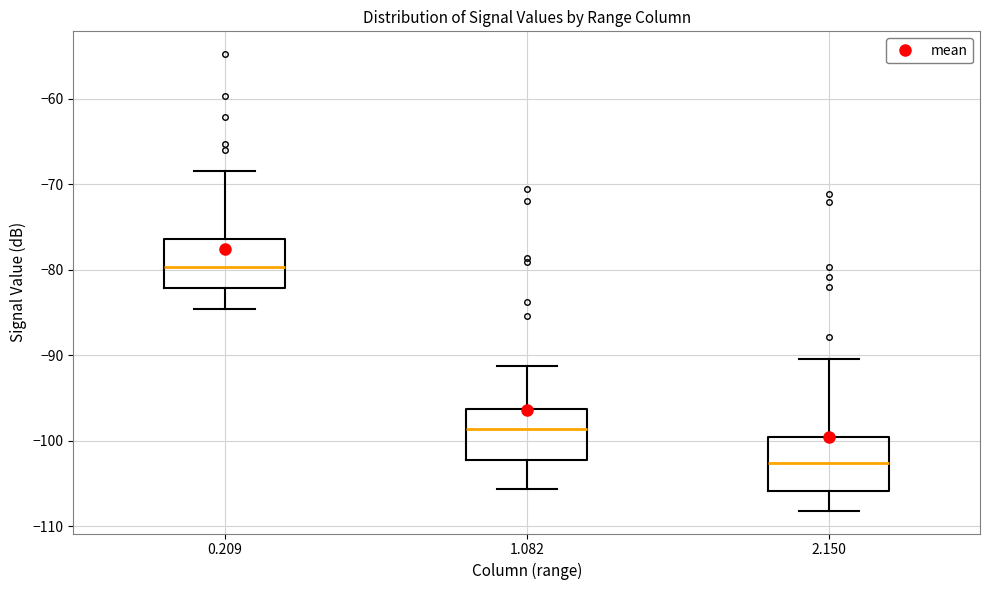

Where does the upper whisker of the box at x = 1.082 end on the y-axis? The values are not printed on the chart, so give them approximately, as read against the axis.

-91